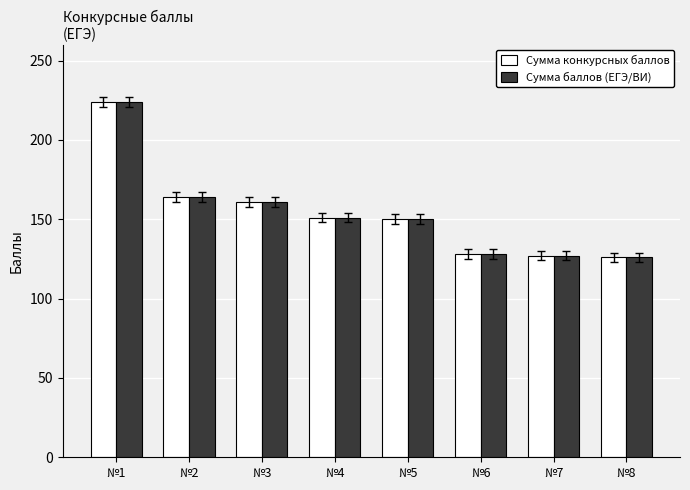

At which label is Сумма конкурсных баллов closest to 175?

№2